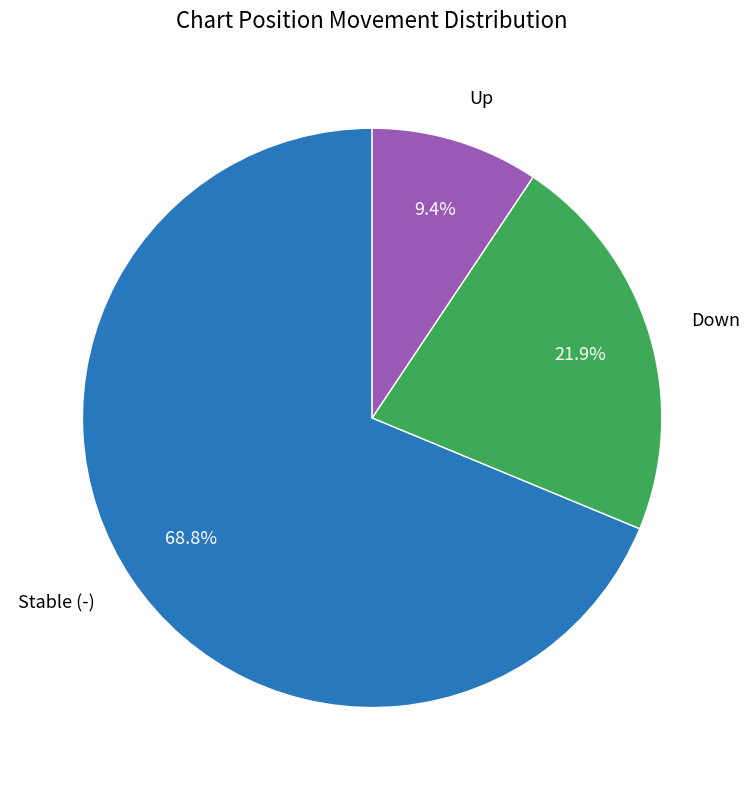

To the nearest percent, what is the average slice percentage?

33%